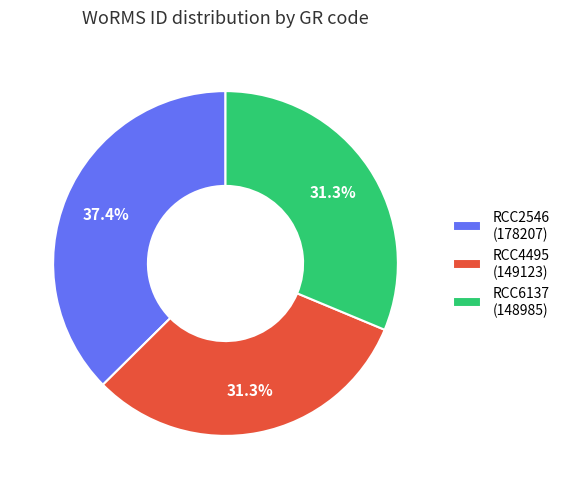

Is it true that RCC4495 is 31% of the pie?

True